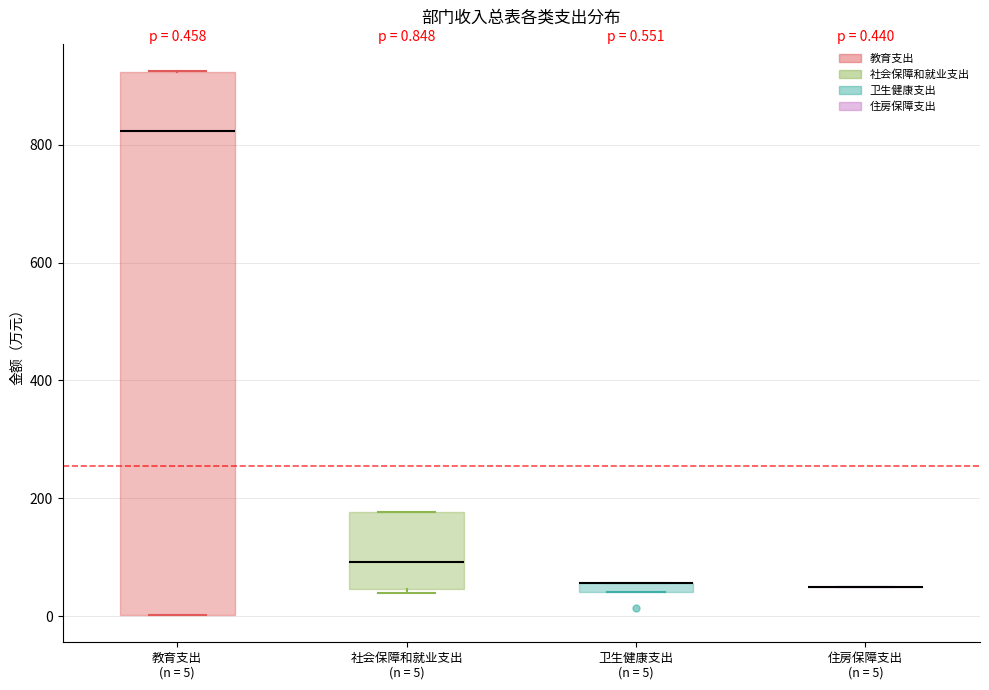

Comparing the boxes themselves (not the whiskers), which one is the tallest?

教育支出 (n = 5)